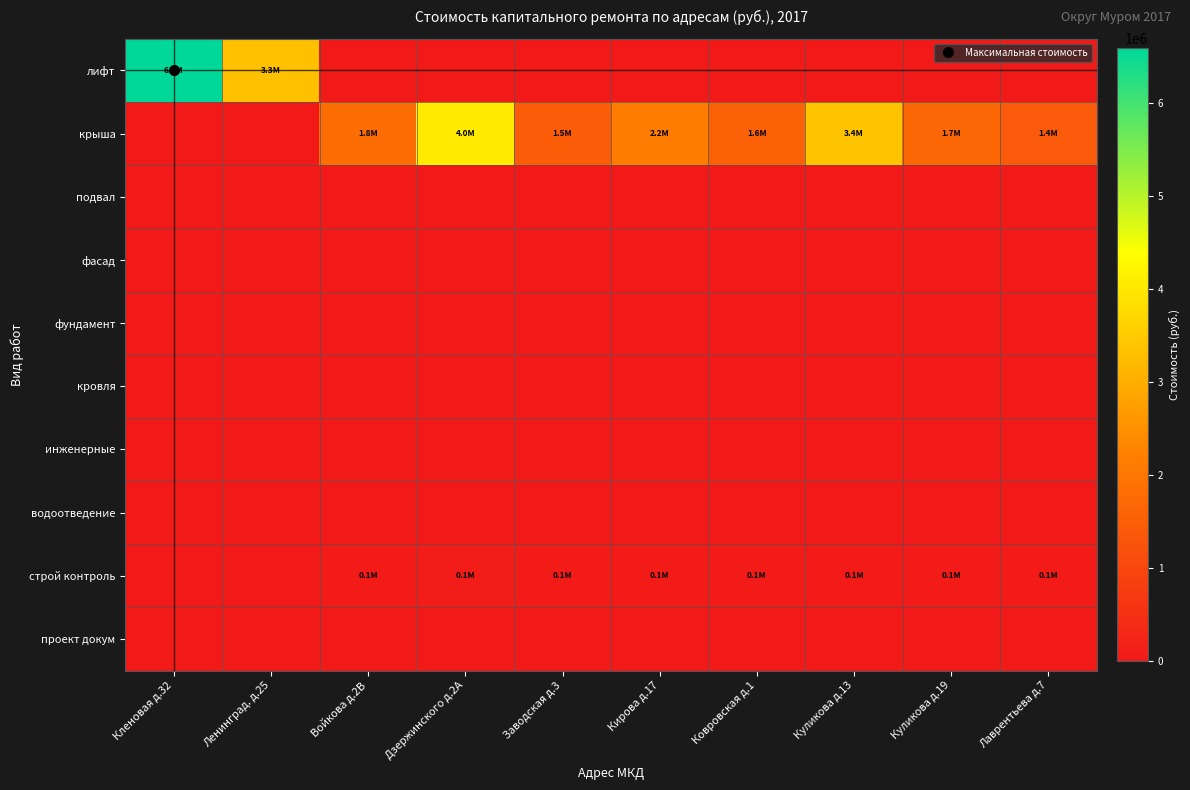

Rank the series by their maximum value, from lowest to highest.

подвал, фасад, фундамент, кровля, инженерные, водоотведение, проект докум, строй контроль, крыша, лифт